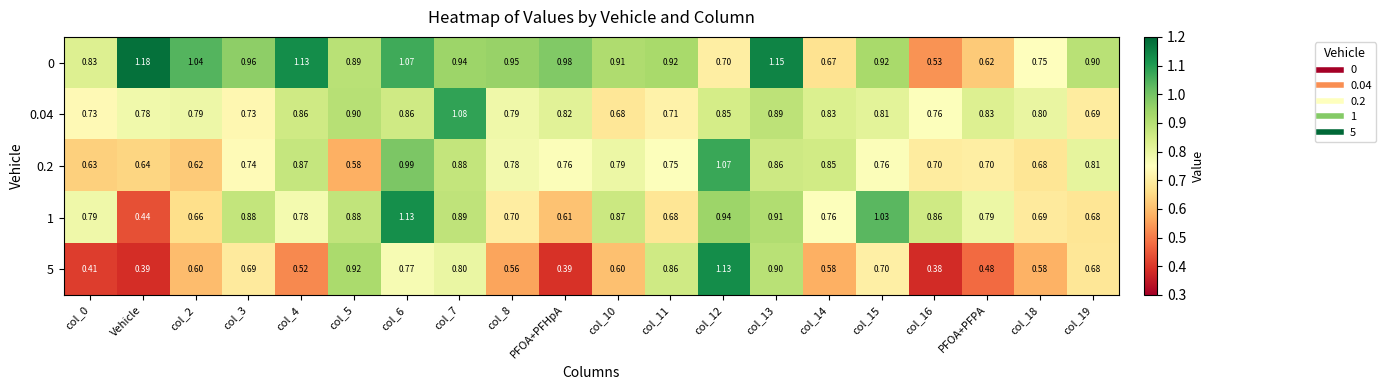

Which category has the highest value in the 0 series?

Vehicle